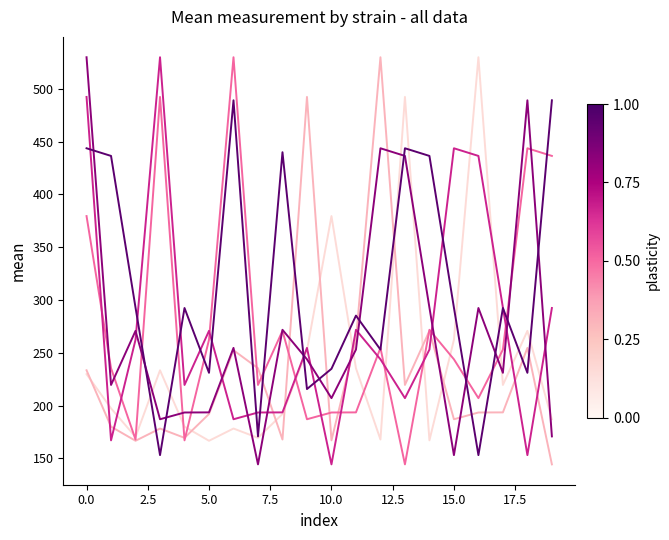

What is the greatest value displayed?

530.0